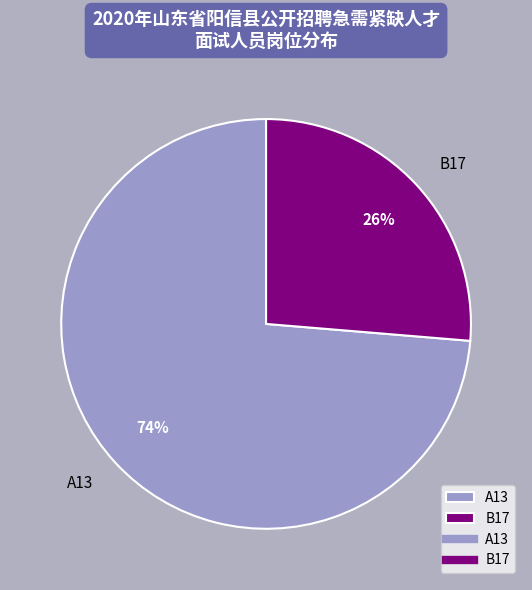

How many slices are in this pie chart?

2